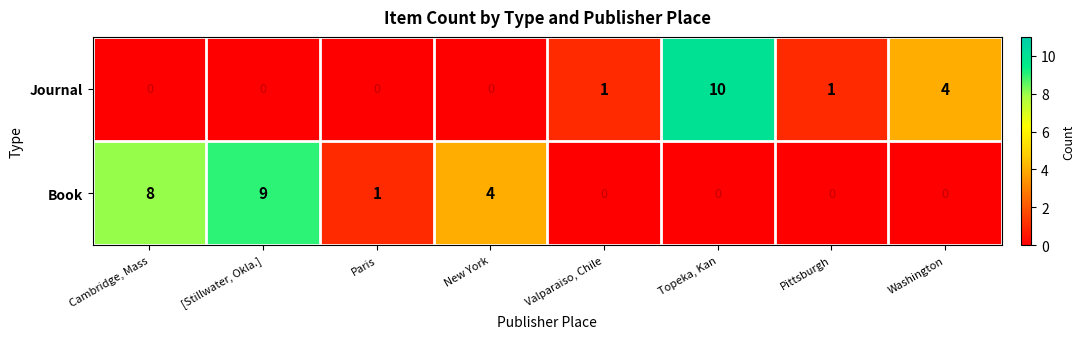

Reading left to right, extract all data points from this chart.

Journal: 0	0	0	0	1	10	1	4
Book: 8	9	1	4	0	0	0	0